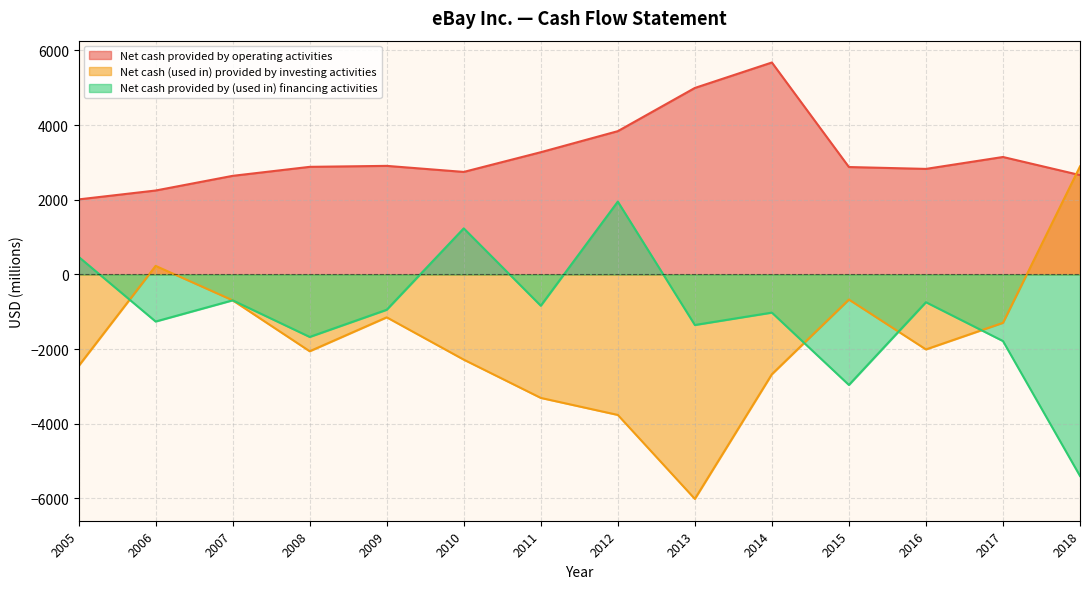

What are all the series names shown in the legend?

Net cash provided by operating activities, Net cash (used in) provided by investing activities, Net cash provided by (used in) financing activities